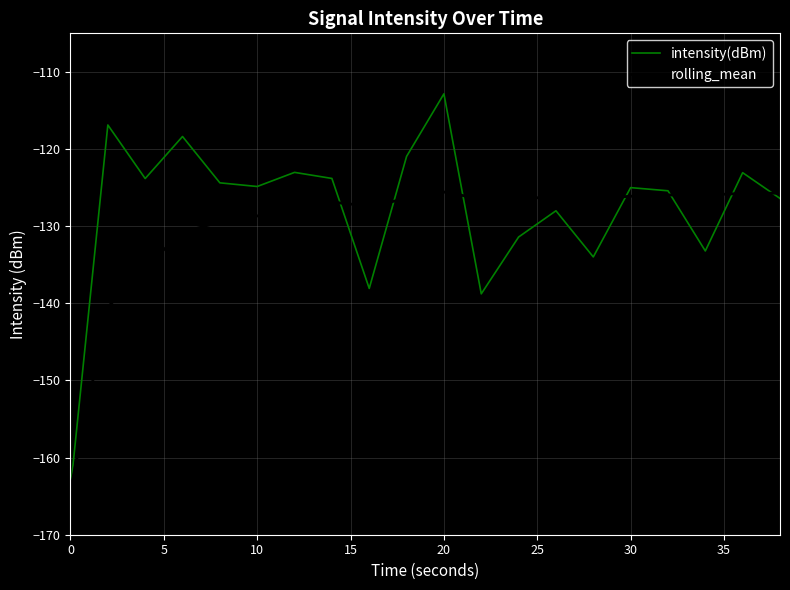

Which series has the largest range (max minus min)?

intensity(dBm)